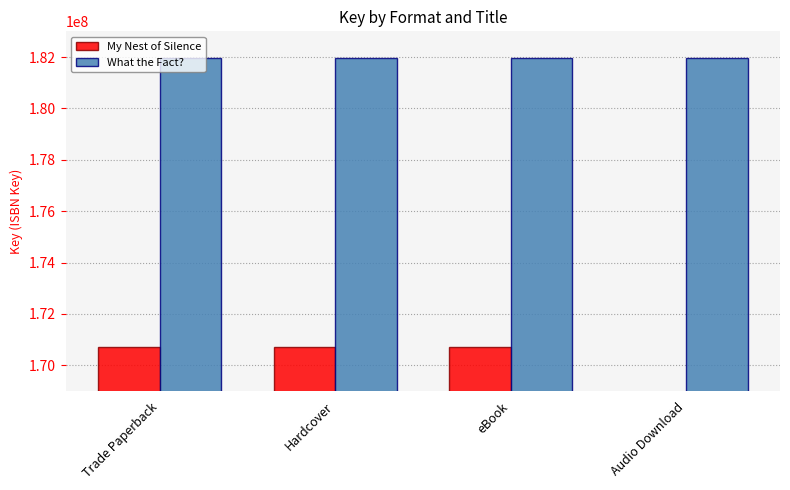

Is it true that What the Fact? equals 181955612 at Trade Paperback?

True